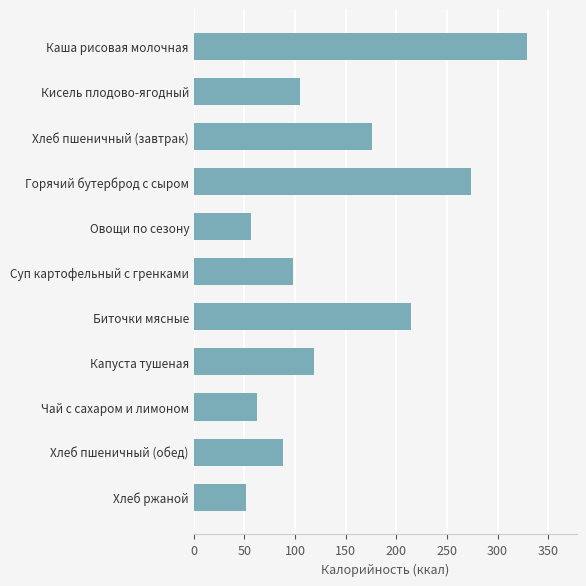

Reading top to bottom, list all the values displayed in this chart.

328.8	105.2	176.0	273.8	56.1	98.1	214.5	118.4	62.0	88.0	51.2